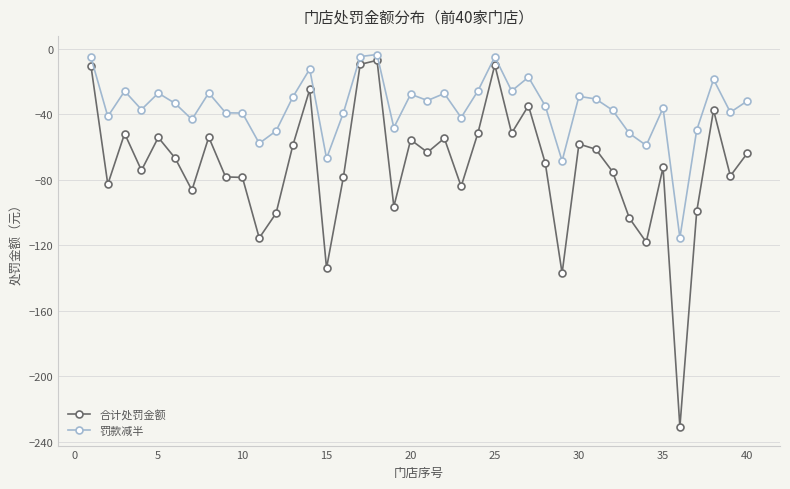

Rank the series by their average value, from lowest to highest.

合计处罚金额, 罚款减半